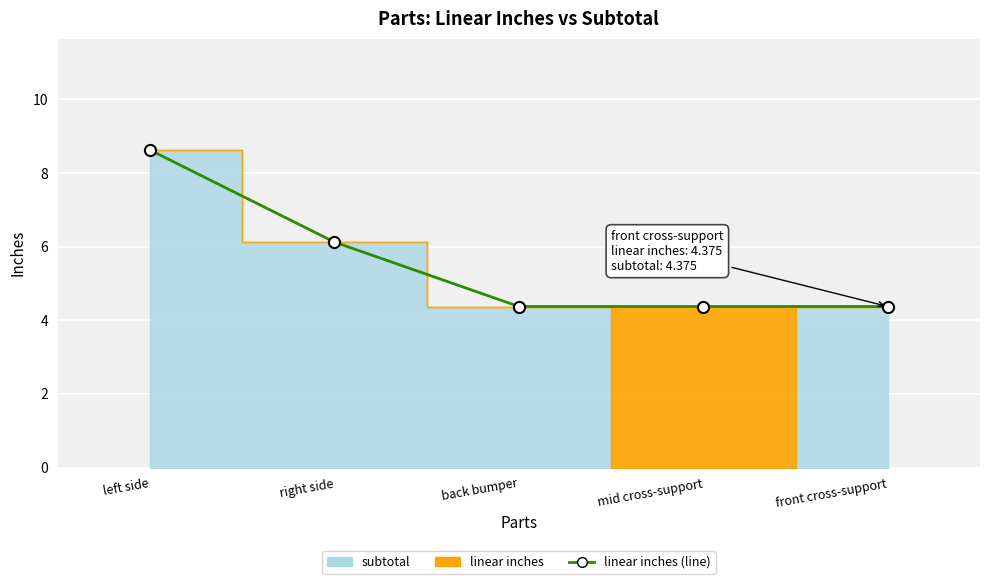

Reading left to right, what are all the values shown in this chart?

8.6	6.1	4.4	4.4	4.4